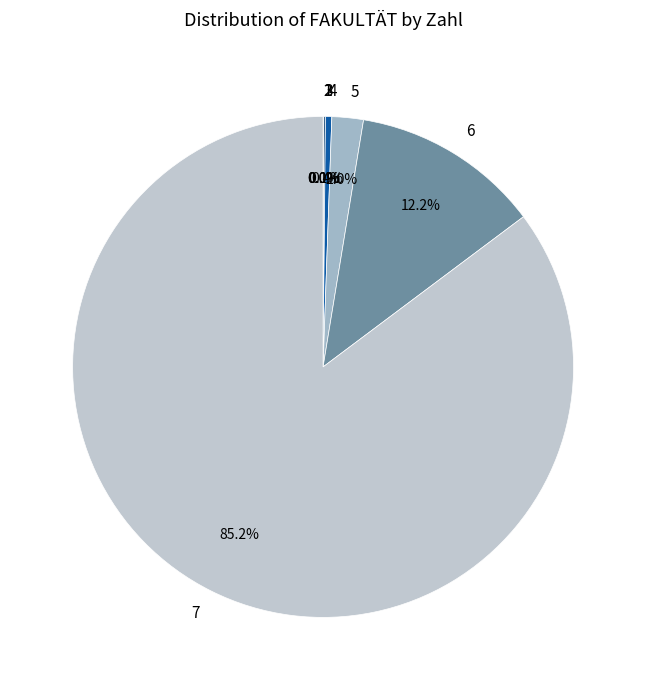

Which slice is the largest?

7